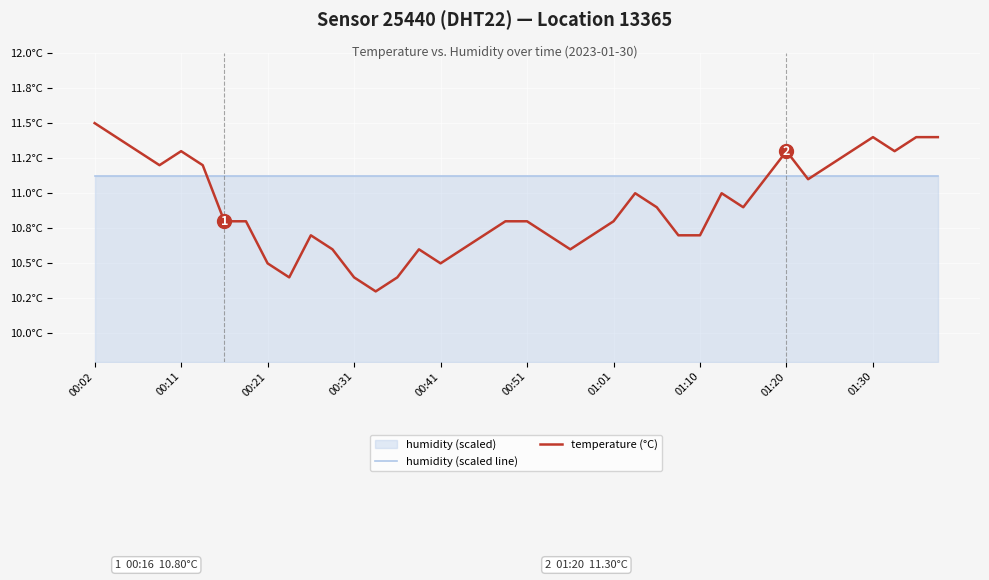

What position from the left is 00:11?

2